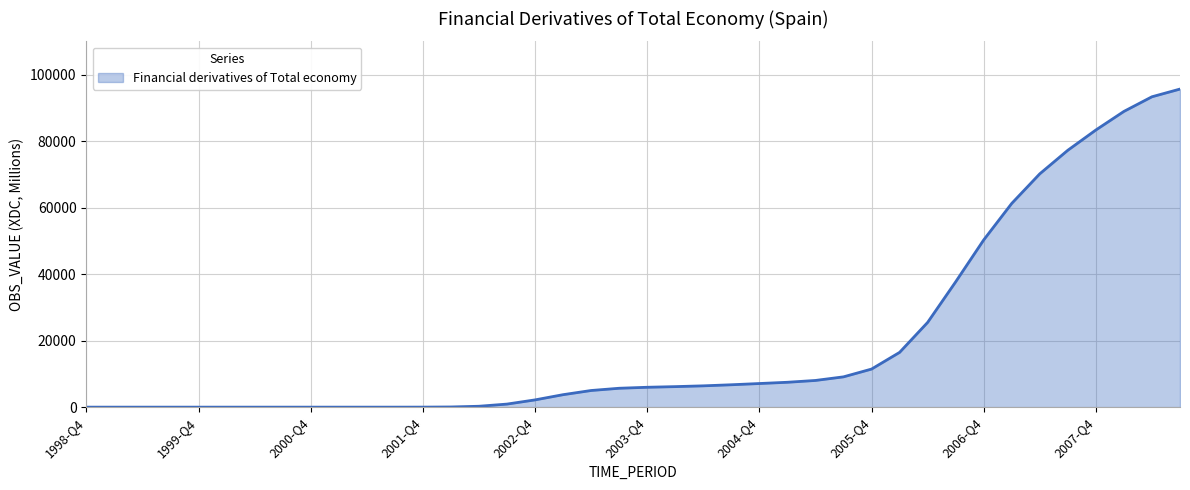

How many values exceed 5983?

20